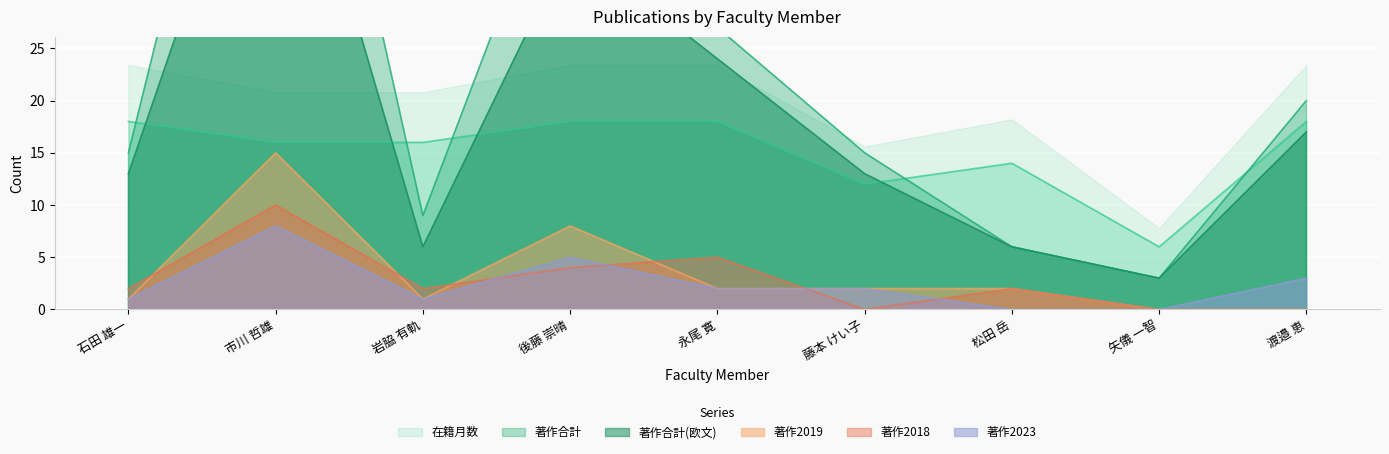

The 著作2018 series shows 6 at 矢儀 一智. True or false?

False